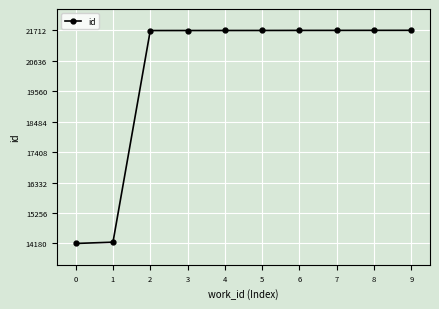

The value at 1 is 14226. True or false?

True